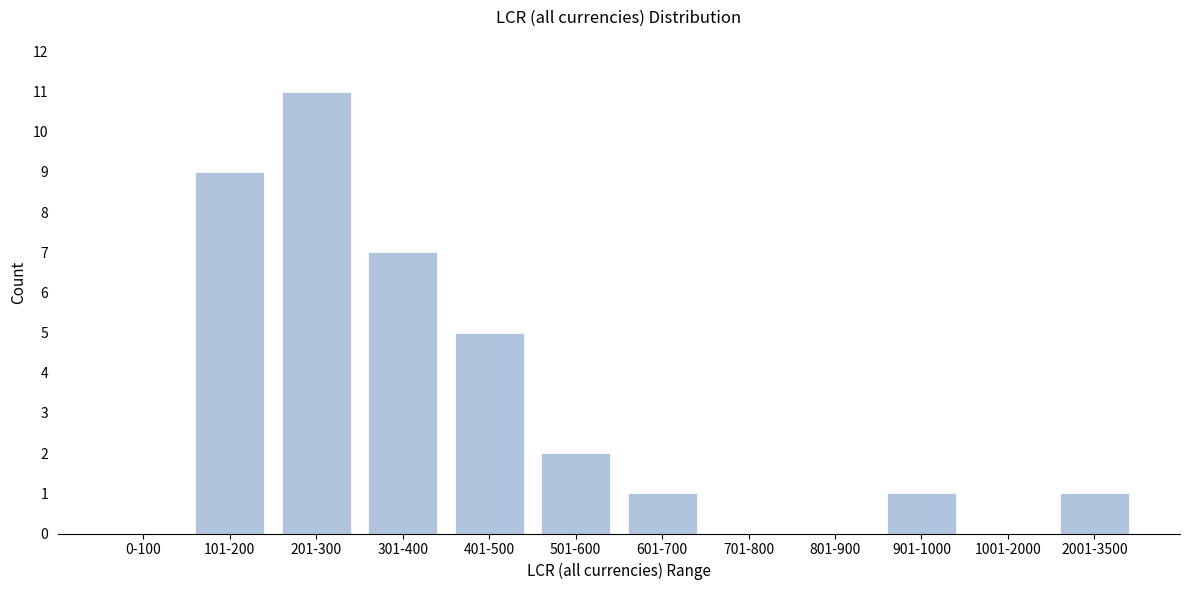

Reading right to left, what are all the values shown in this chart?

2001-3500=1	1001-2000=0	901-1000=1	801-900=0	701-800=0	601-700=1	501-600=2	401-500=5	301-400=7	201-300=11	101-200=9	0-100=0